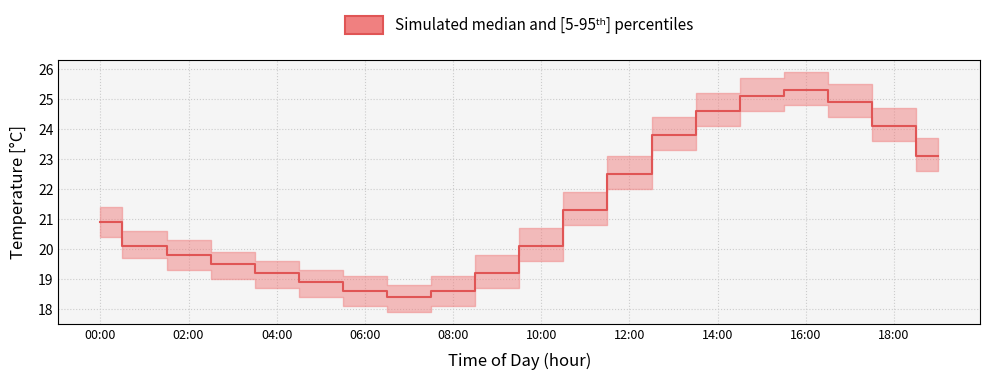

The median series shows 11.4 at 01:00. True or false?

False